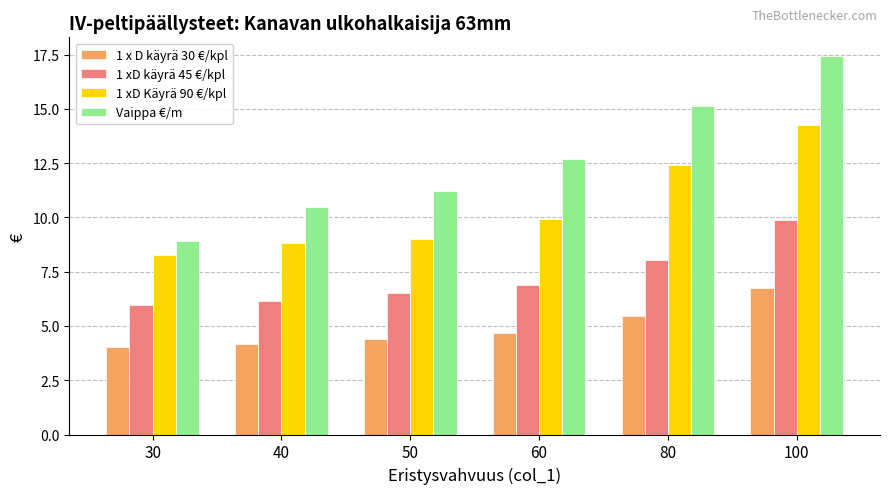

What is the difference between the 1 x D käyrä 30 €/kpl values at 80 and 40?

1.3